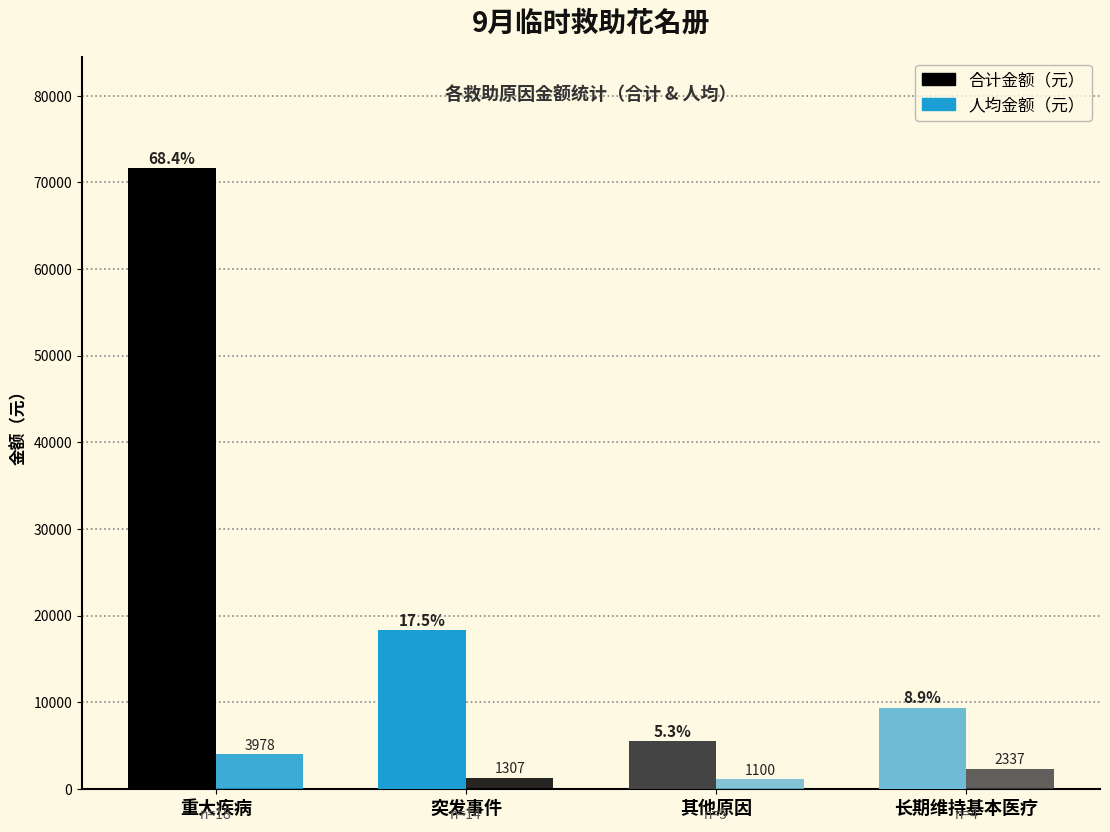

How many groups of bars are there?

4